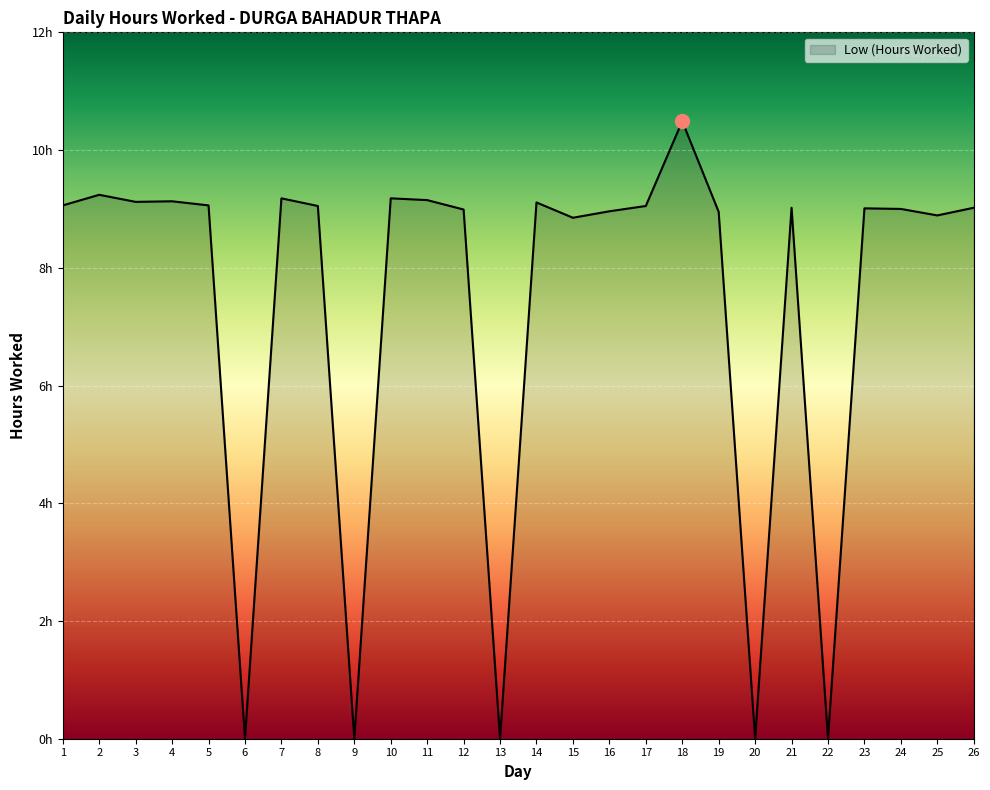

Which has a higher value, 6 or 13?

6